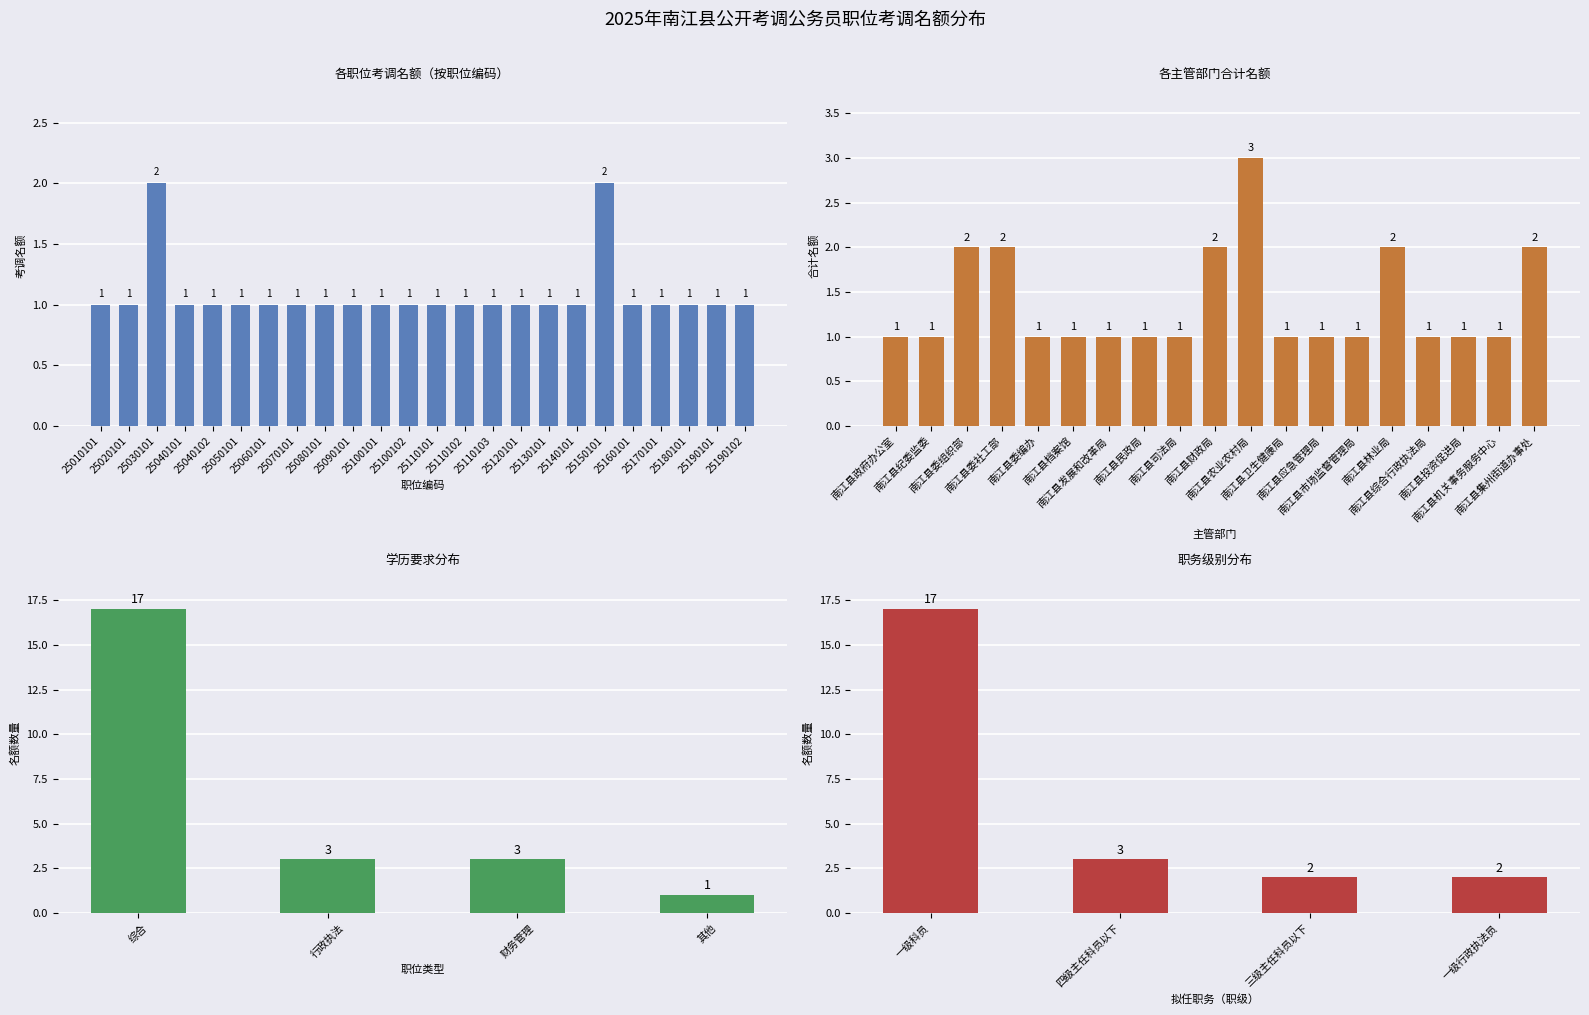

What is the minimum value shown in the chart?

1